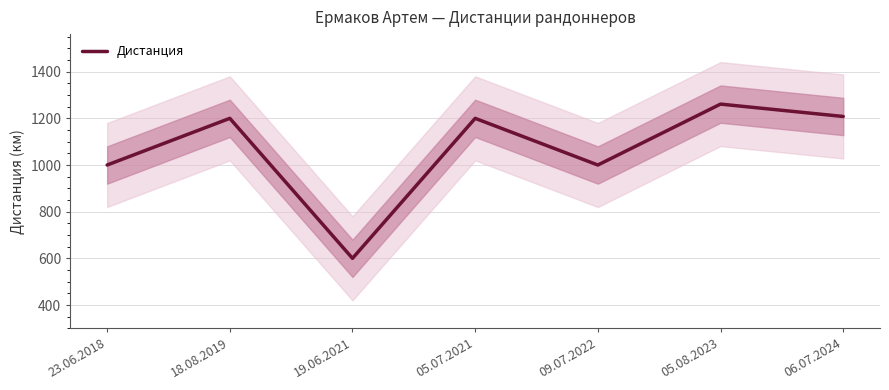

Is it true that the value at 05.07.2021 is 1200?

True